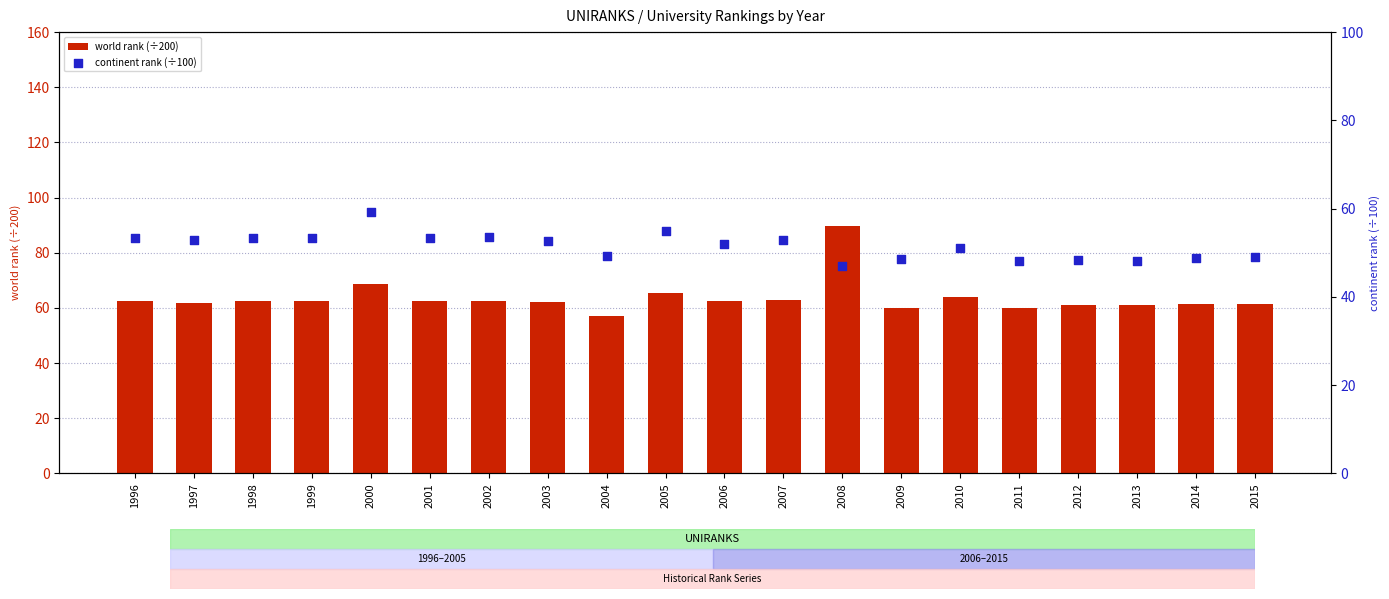

At how many categories does at least one series exceed 65?

3